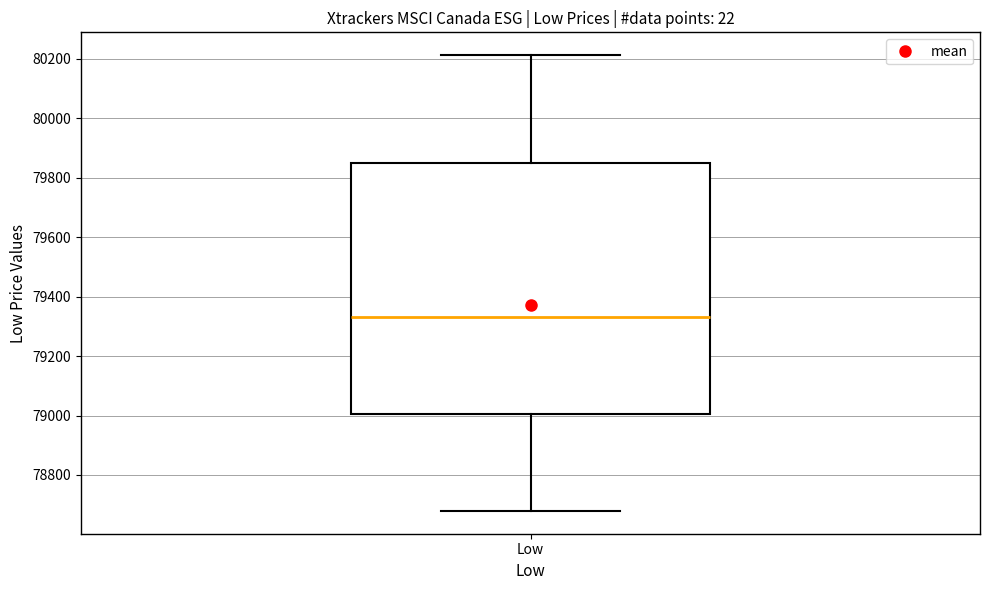

Read this box plot against the y-axis: the position of the median line, the range covered by the box, and the ends of both whiskers. The values are not printed on the chart, so give them approximately, as read against the axis.

median 79340, box 79000 to 79860, whiskers 78680 to 80220